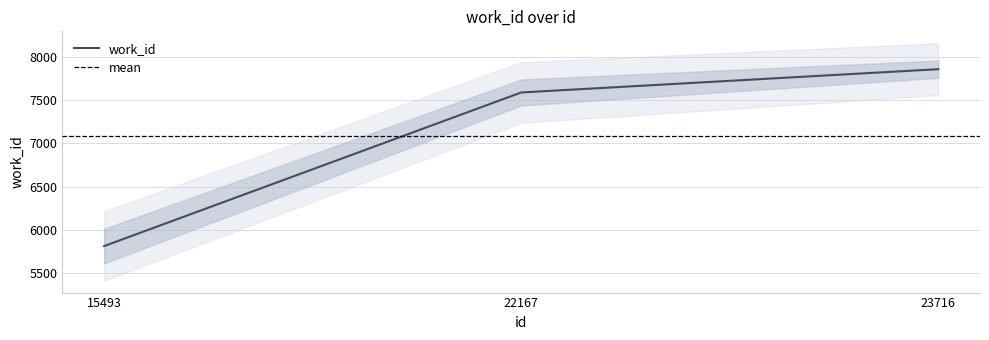

Does the chart have visible grid lines?

Yes